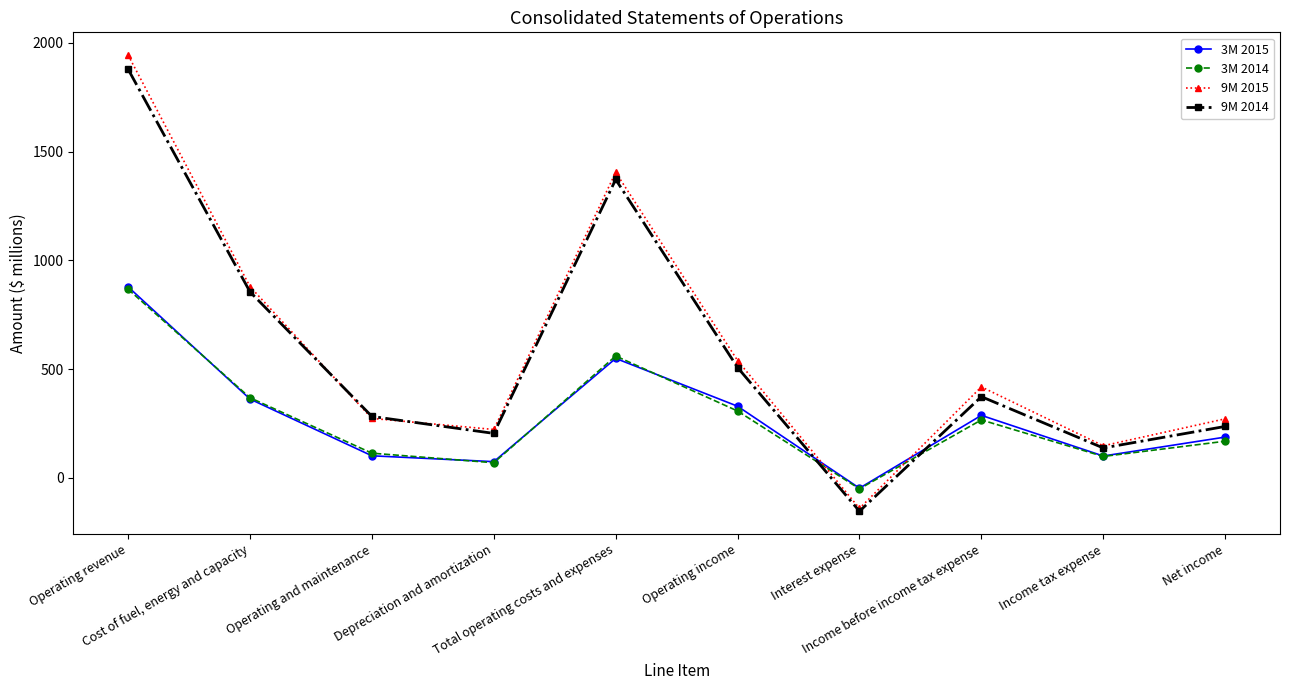

At how many categories does at least one series exceed 680?

3